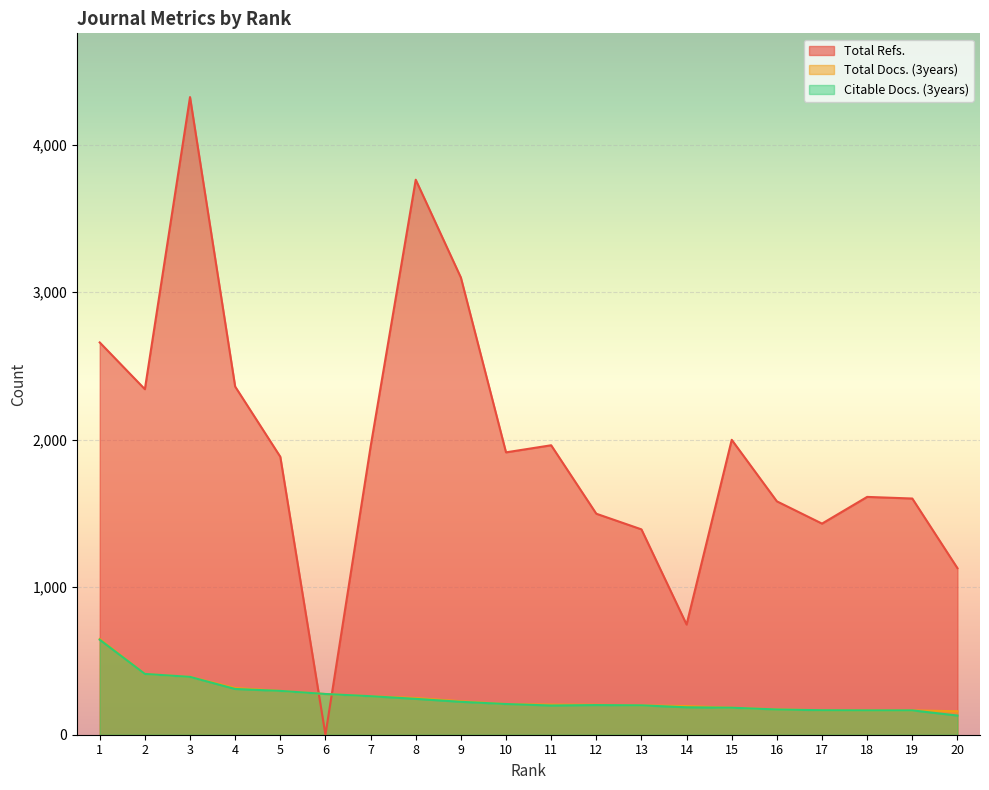

Between 3 and 19, which series saw the biggest shift?

Total Refs.